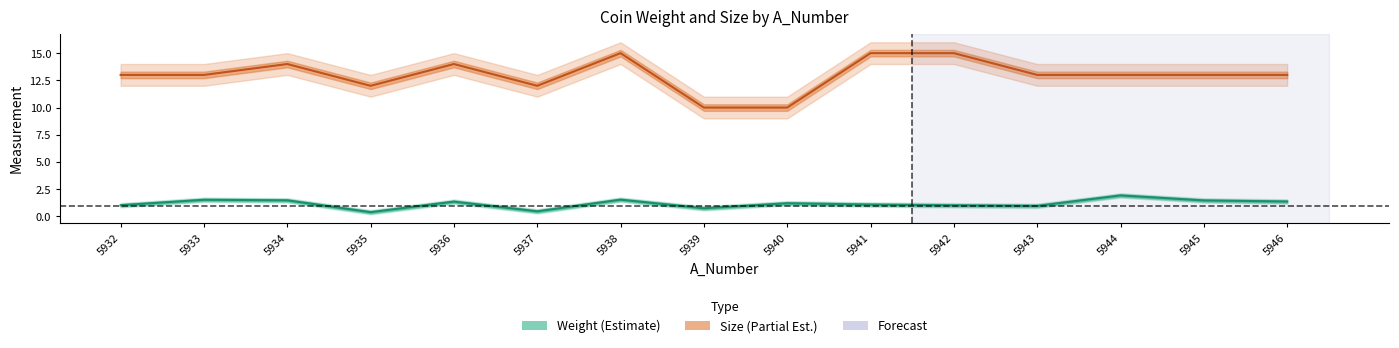

Which series changed the most between 5932 and 5946?

Weight mean